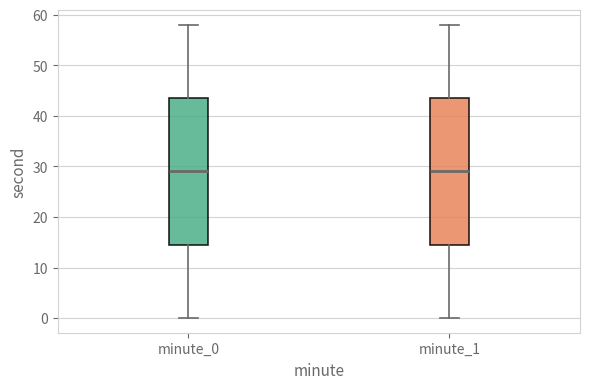

Where does the median line of the box for minute_0 sit on the y-axis? The values are not printed on the chart, so give them approximately, as read against the axis.

29